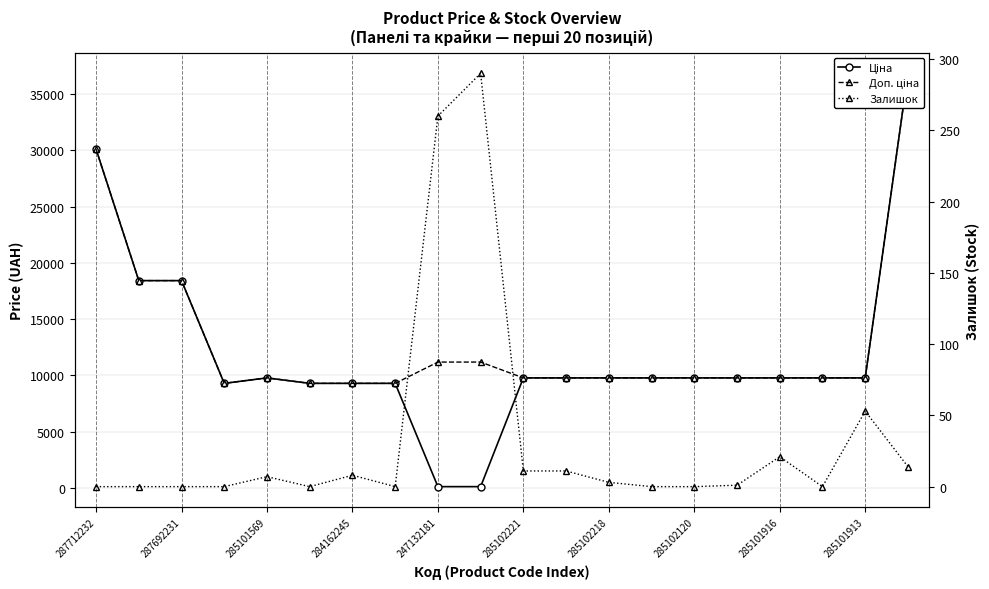

What is the maximum value for Доп. ціна?

36841.8